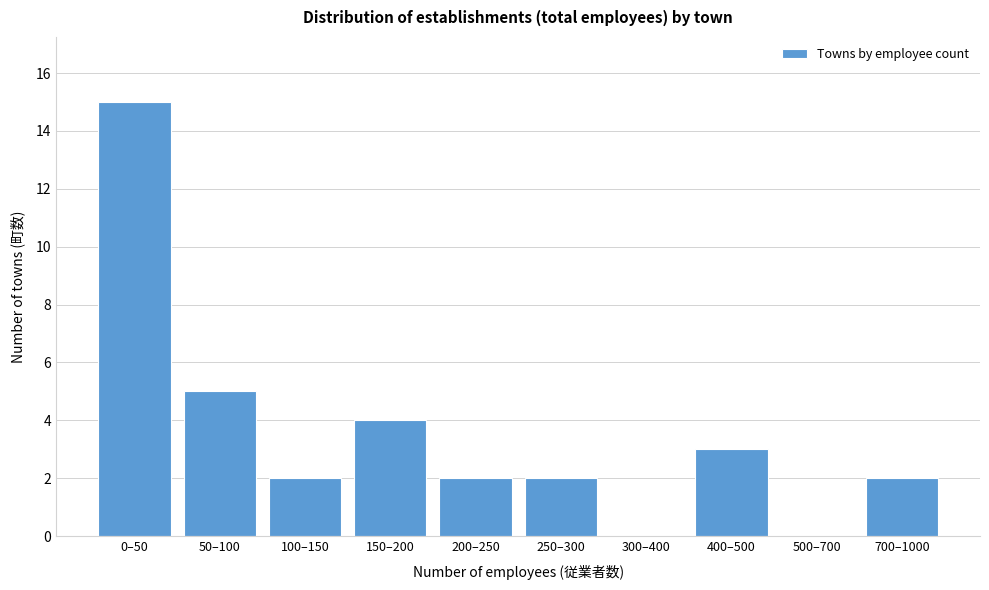

Reading left to right, list all the values displayed in this chart.

0–50=15	50–100=5	100–150=2	150–200=4	200–250=2	250–300=2	300–400=0	400–500=3	500–700=0	700–1000=2